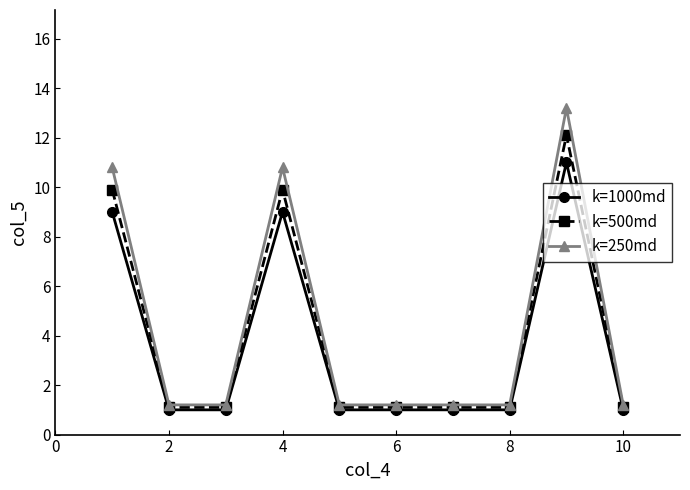

At how many categories does at least one series exceed 5?

3